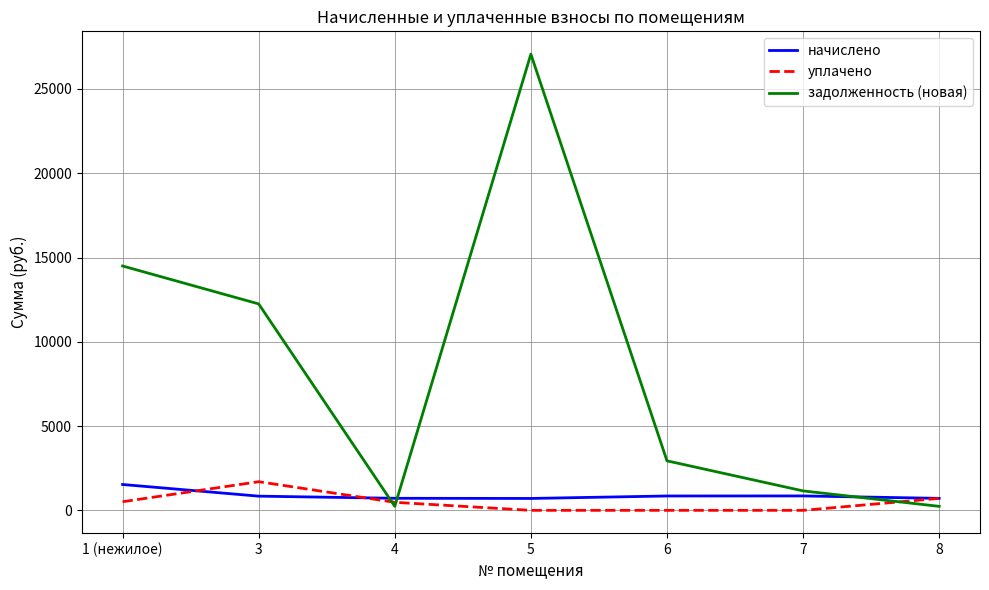

The value of начислено at 3 is 842.7. True or false?

True